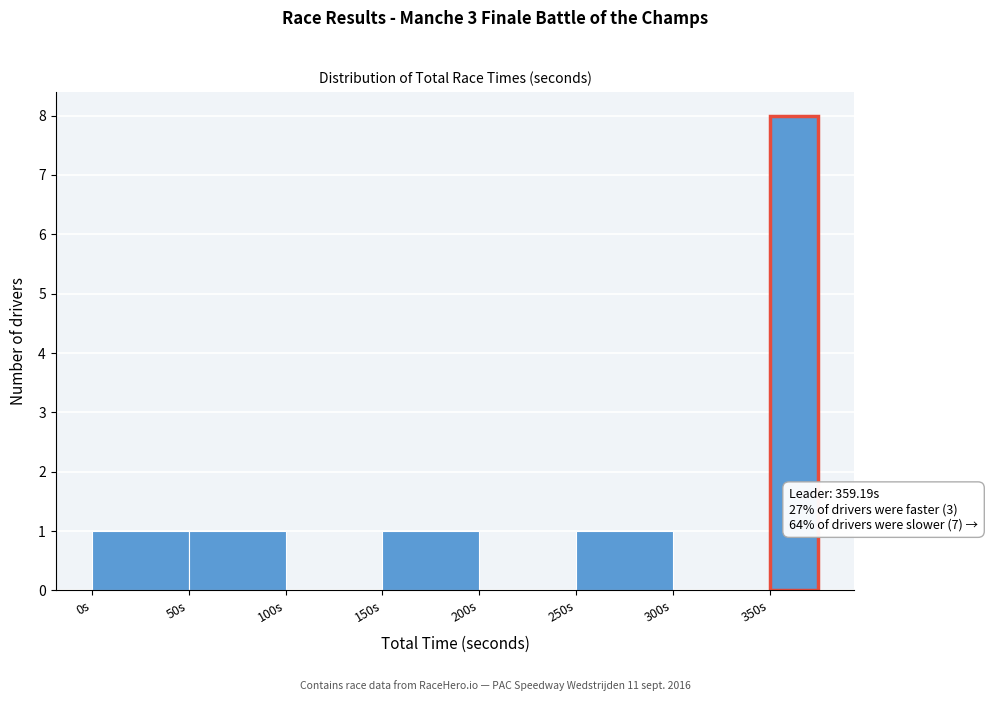

Over which range of the x-axis is the bar tallest?

350 to 375